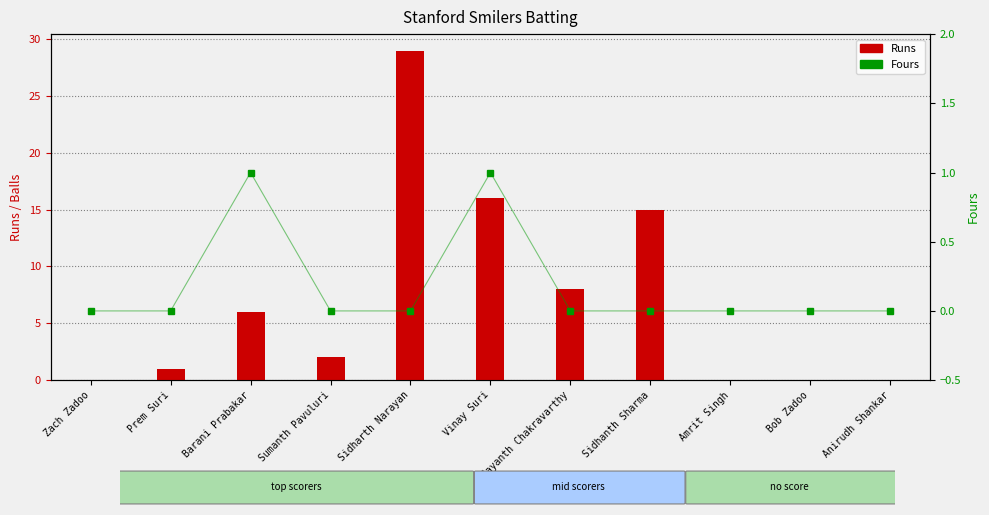

List the series in order of their peak value, highest first.

Runs, Fours